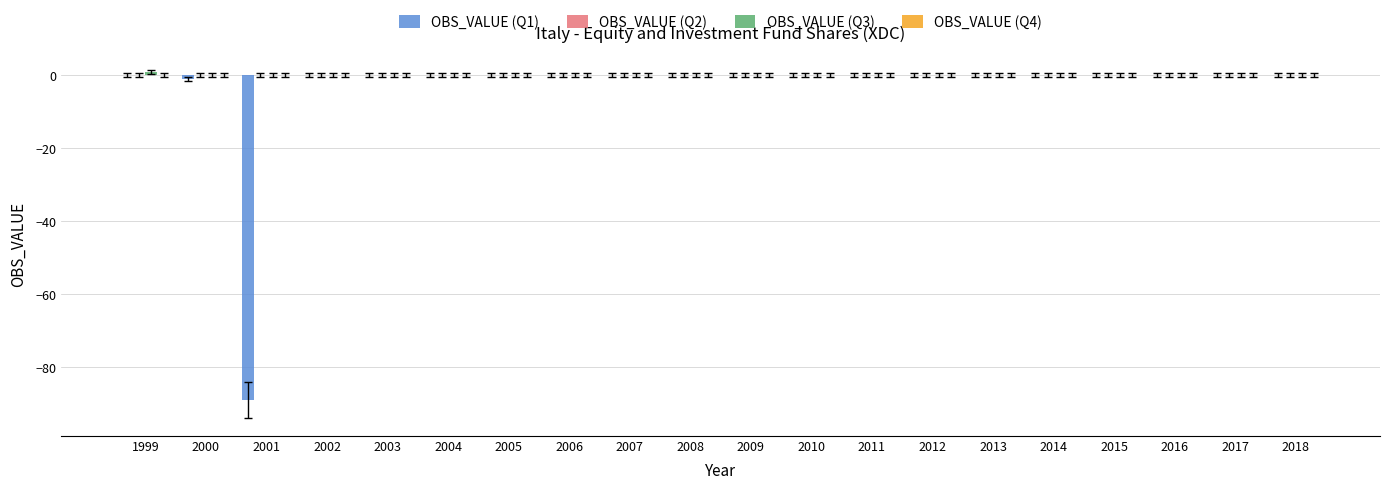

The value of OBS_VALUE (Q1) at 2011 is 0. True or false?

True